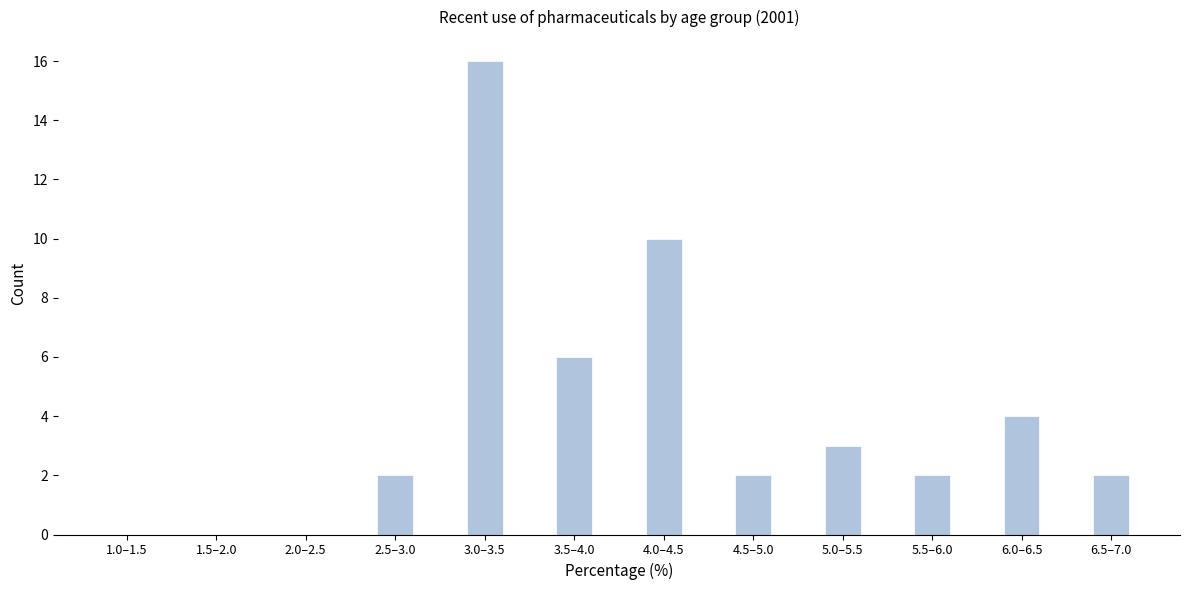

Reading left to right, extract all data points from this chart.

1.0–1.5=0	1.5–2.0=0	2.0–2.5=0	2.5–3.0=2	3.0–3.5=16	3.5–4.0=6	4.0–4.5=10	4.5–5.0=2	5.0–5.5=3	5.5–6.0=2	6.0–6.5=4	6.5–7.0=2